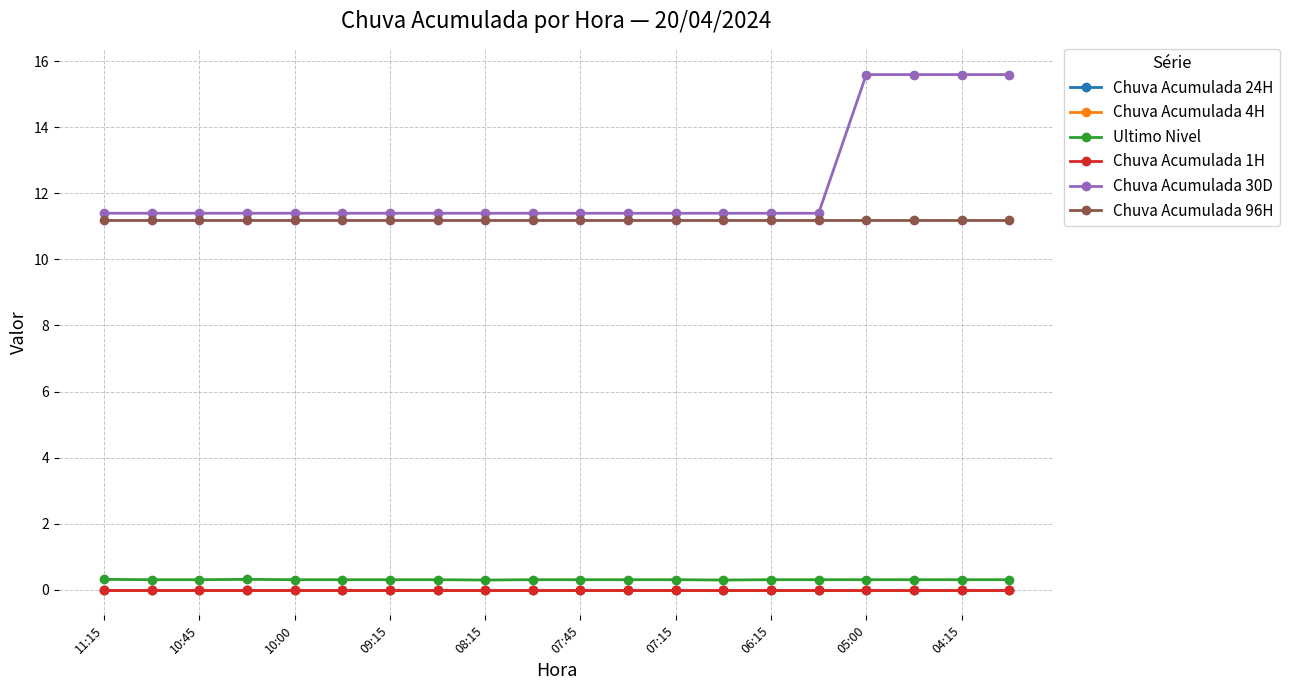

What are all the series names shown in the legend?

Chuva Acumulada 24H, Chuva Acumulada 4H, Ultimo Nivel, Chuva Acumulada 1H, Chuva Acumulada 30D, Chuva Acumulada 96H